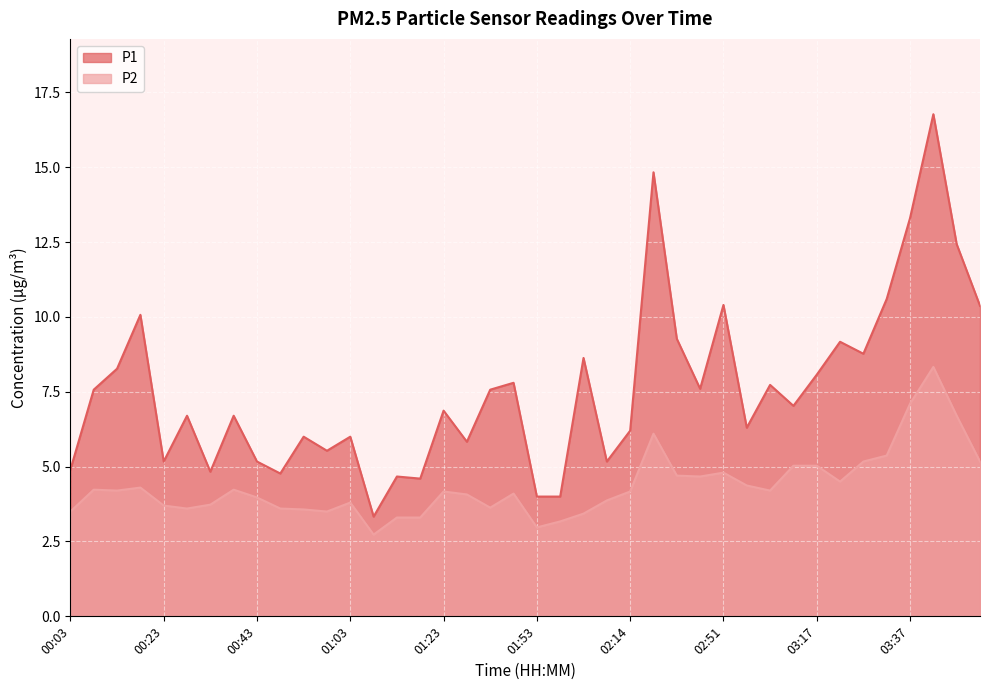

Where does the P1 series first go above 7?

00:08